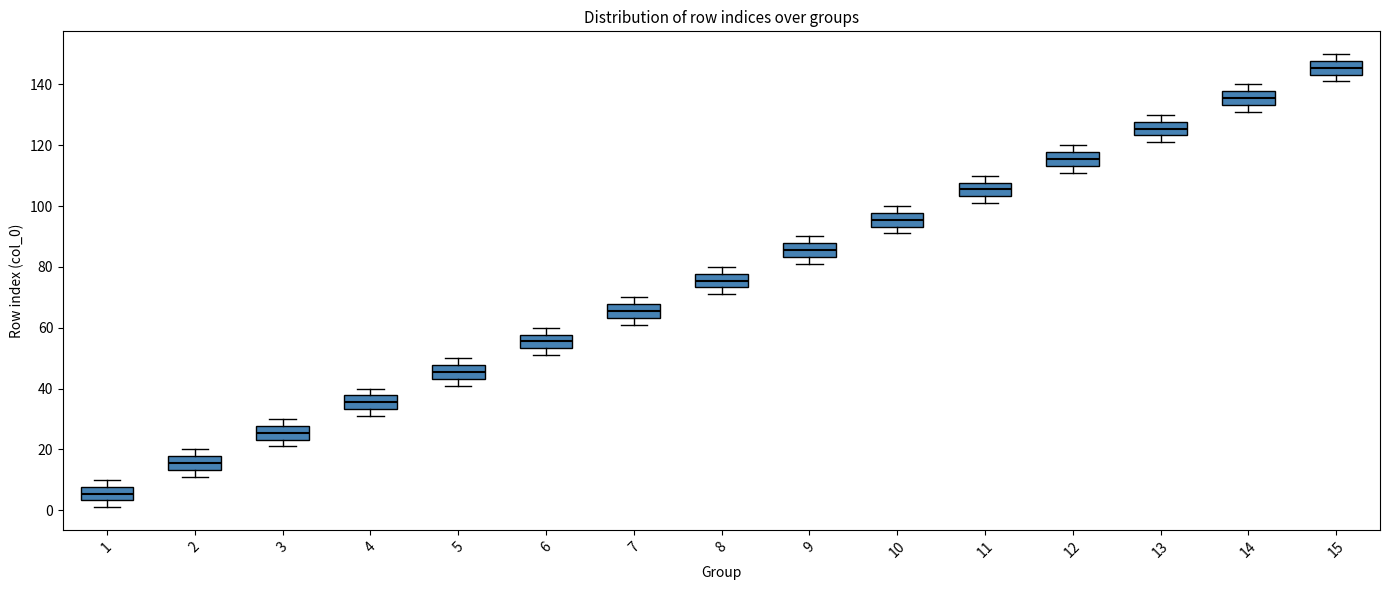

Where is the lower edge of the box at x = 15 on the y-axis? The values are not printed on the chart, so give them approximately, as read against the axis.

144